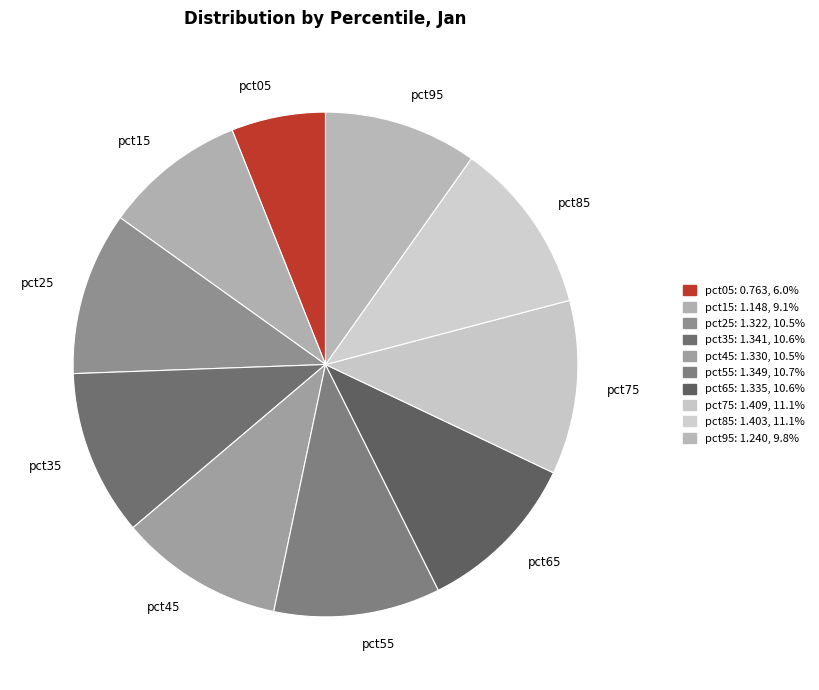

Which has a higher value, pct85 or pct65?

pct85